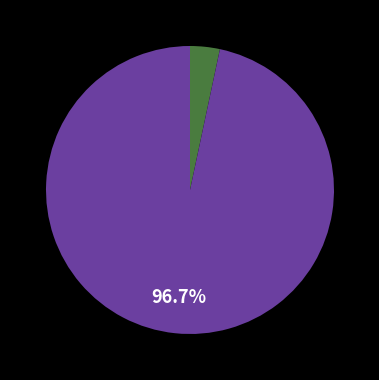

To the nearest percent, what is the average slice percentage?

50%